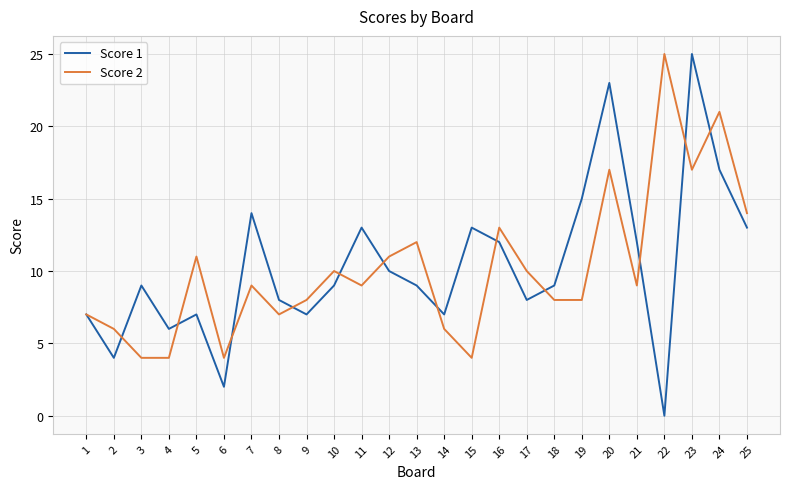

True or false: Score 1 and Score 2 intersect in this chart.

True